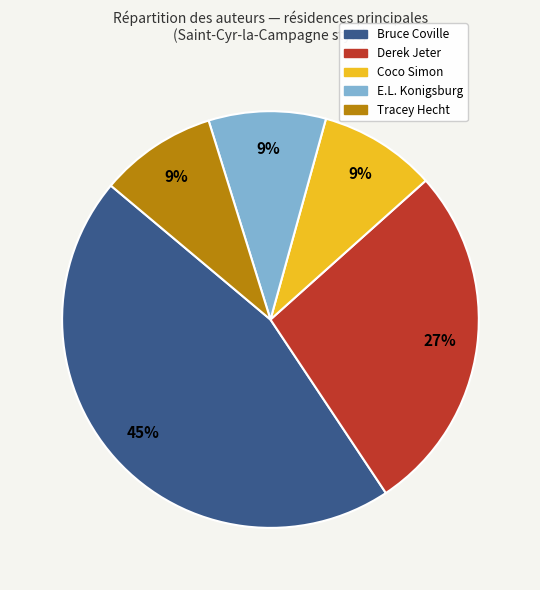

To the nearest percent, what is the average slice percentage?

20%